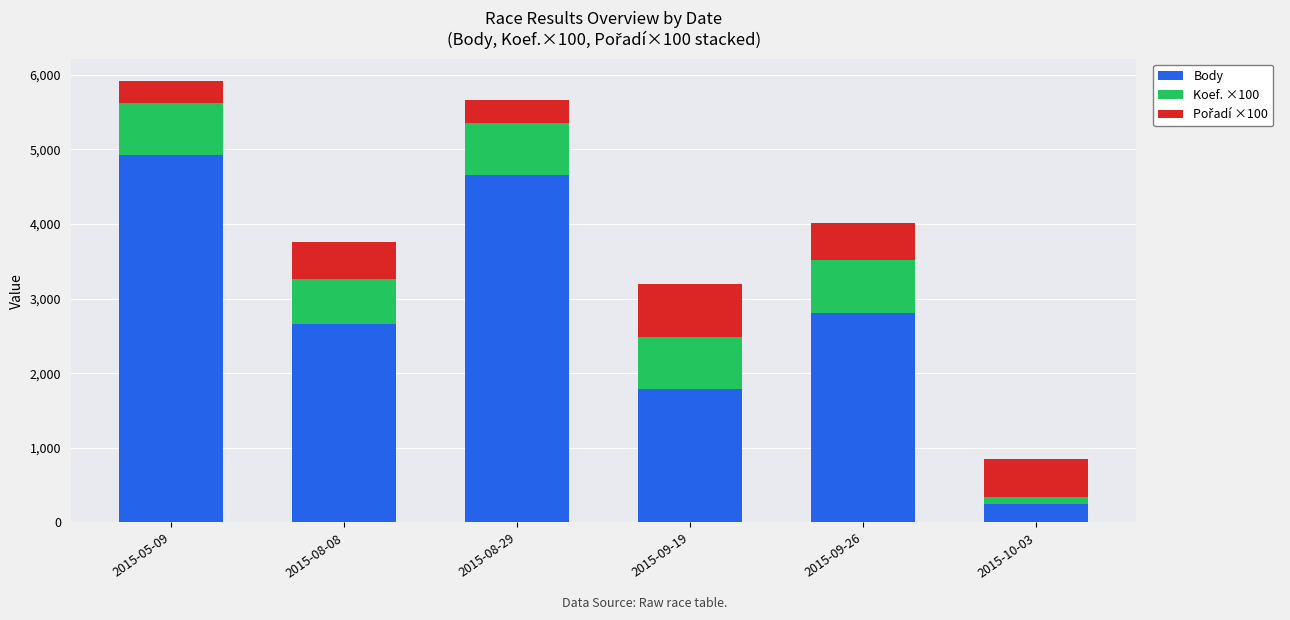

Is it true that Body equals 408 at 2015-09-19?

False